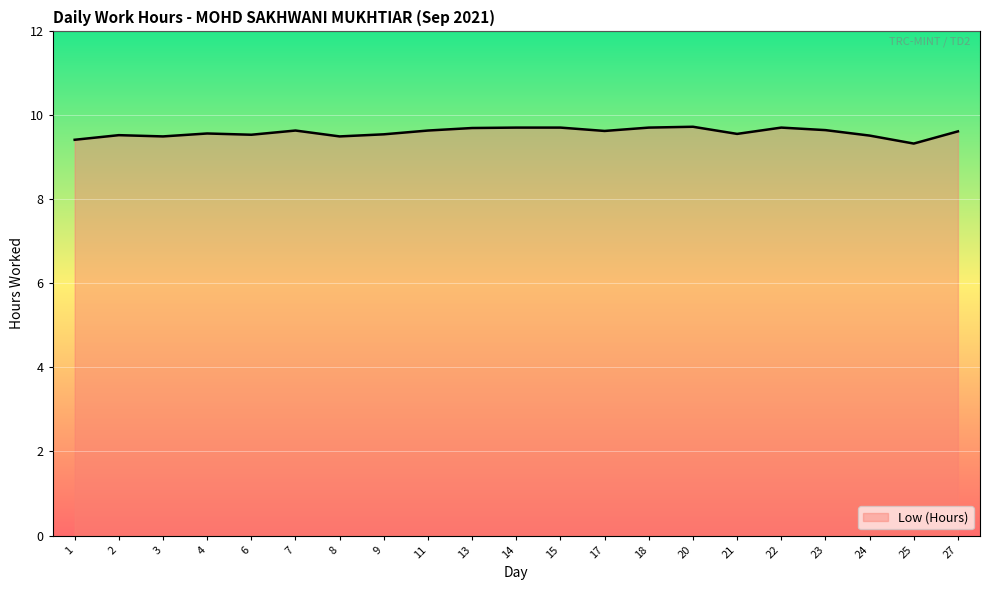

What is the ratio of the value at 1 to the value at 11?

1.0